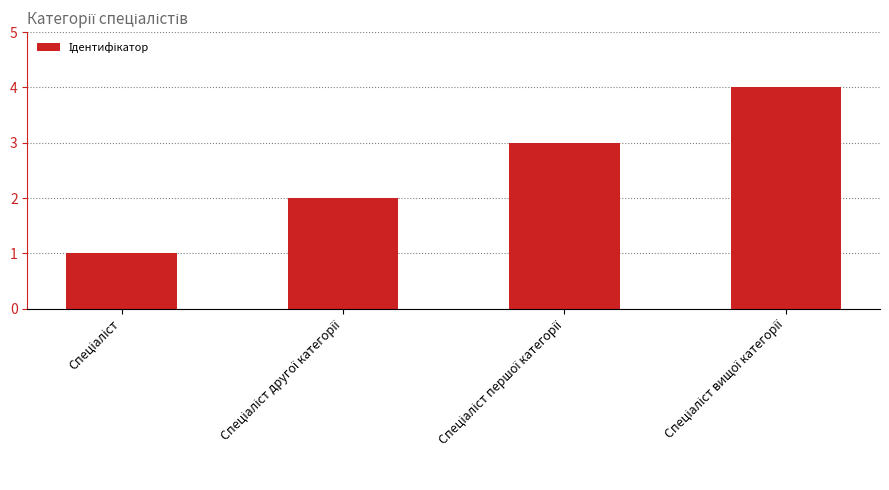

What is the sum of all values?

10